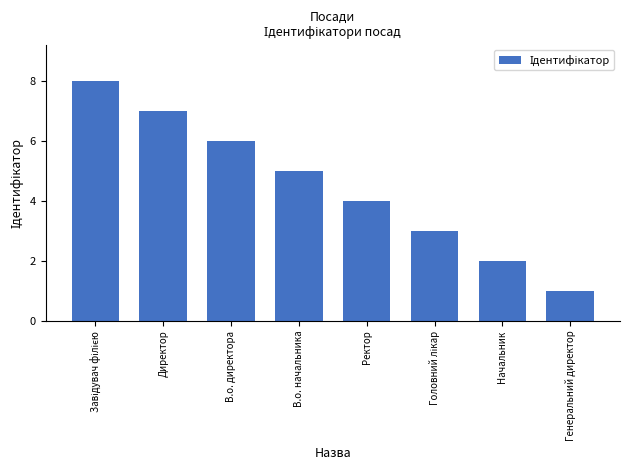

The value at В.о. начальника is 5. True or false?

True